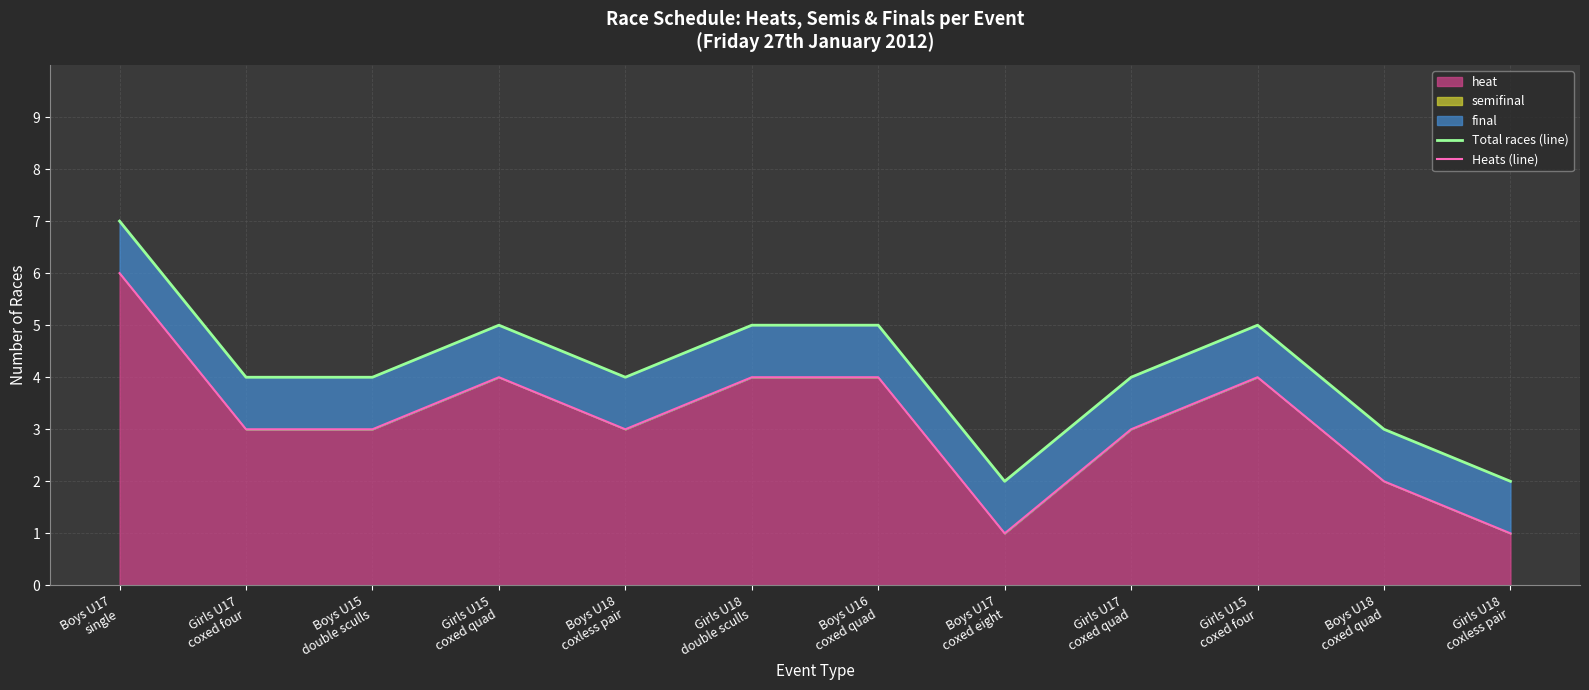

True or false: Total races (line) has more than 0 points higher than both neighbors.

True